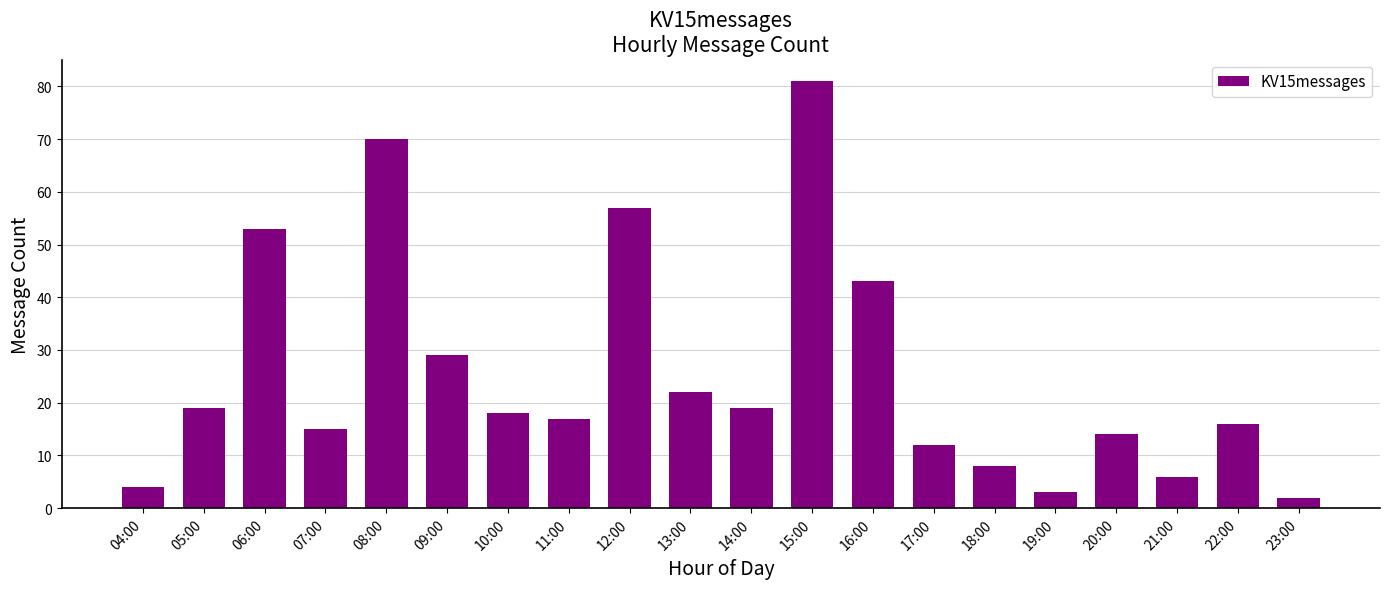

True or false: the data shows 19 at 05:00.

True